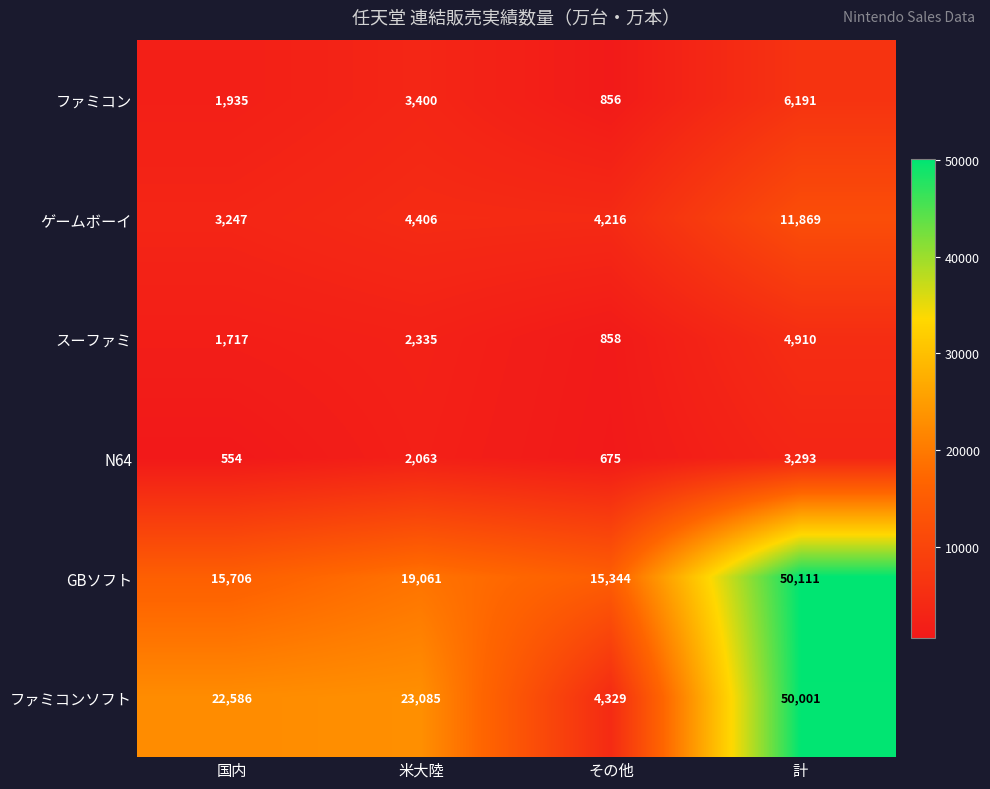

What is the sum of the スーファミ values at 計 and 国内?

6627